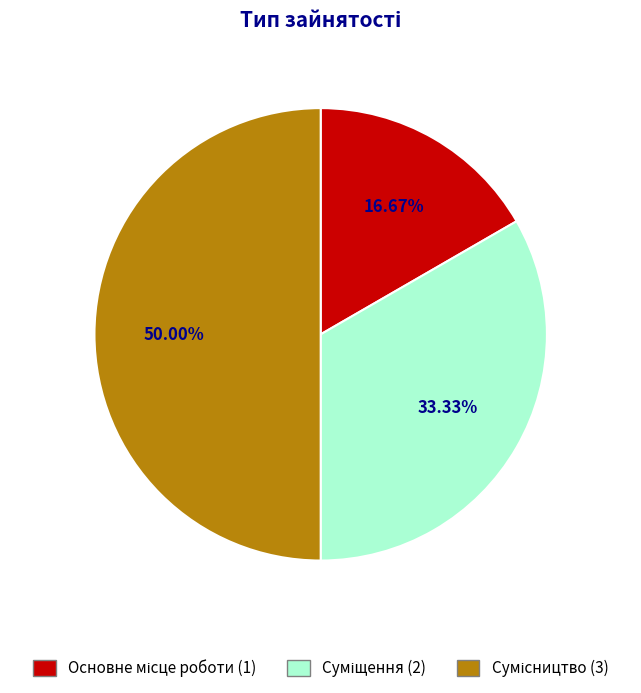

Count the number of slices in the pie.

3